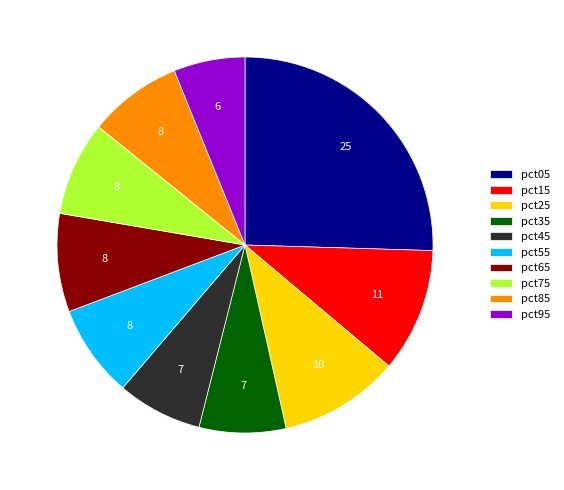

Which category has the biggest portion of the pie?

pct05